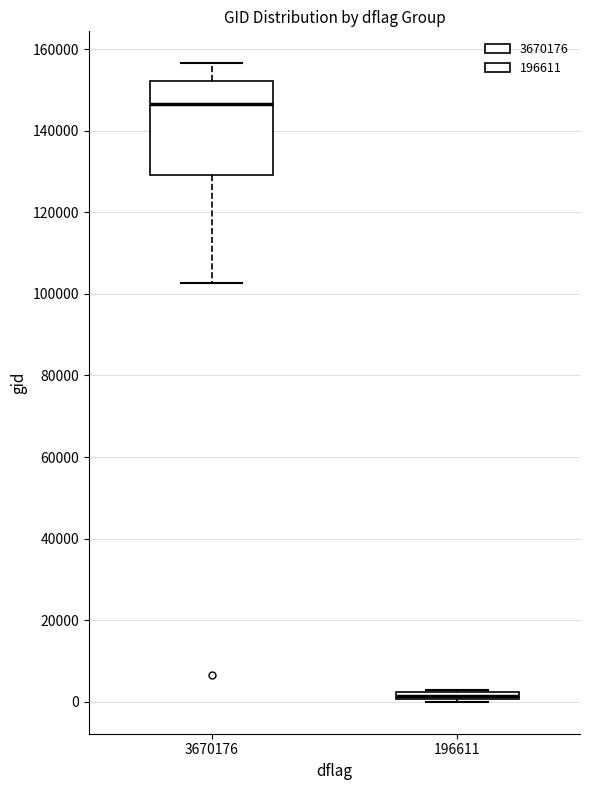

Which box's median line is the highest?

3670176